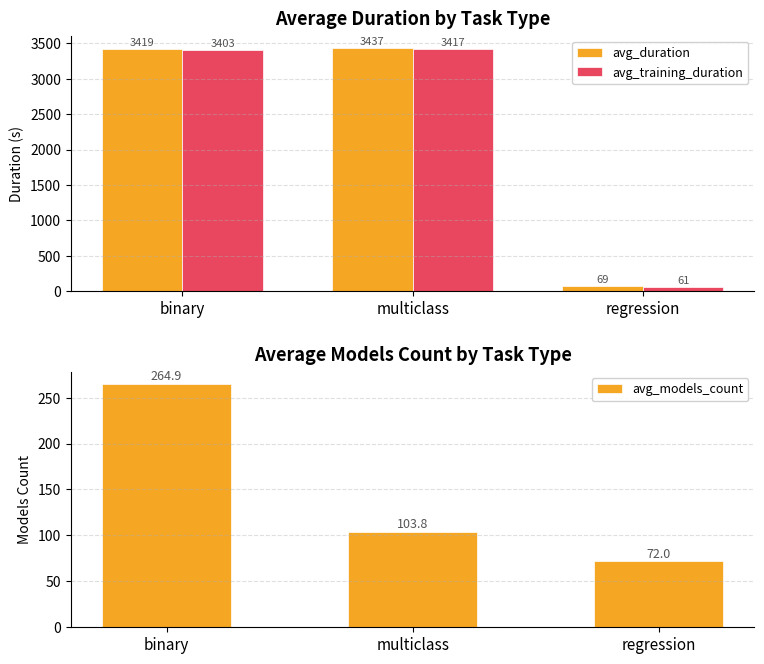

How many distinct data groups are displayed?

3